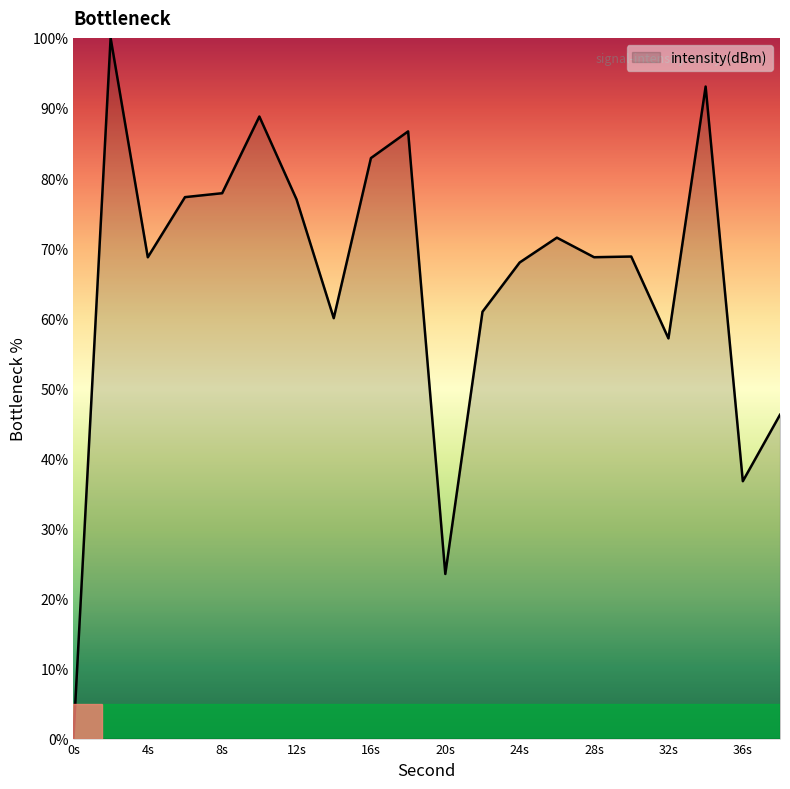

What is the maximum value shown in the chart?

100.0